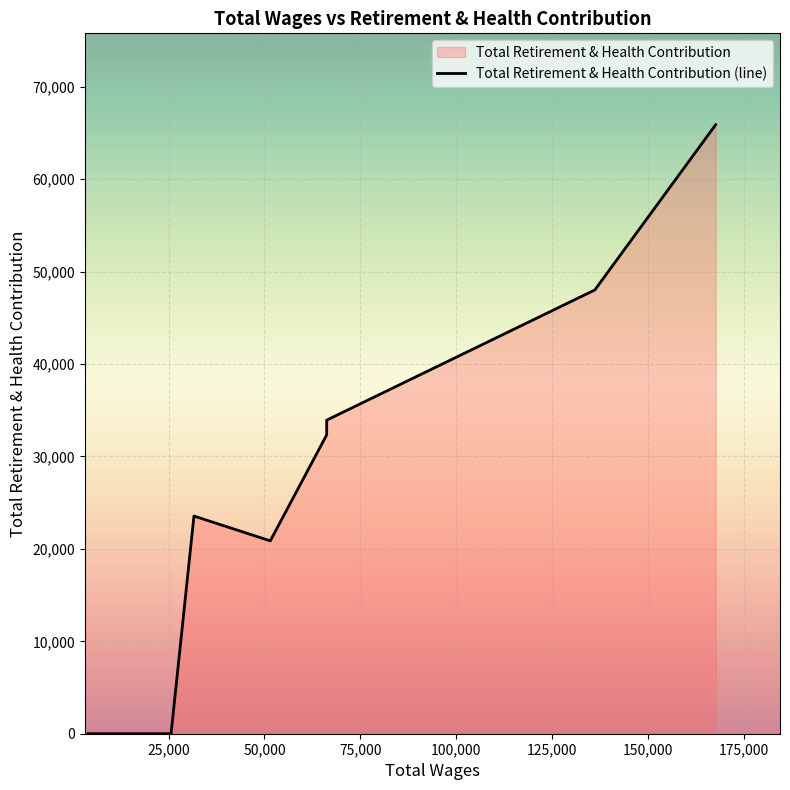

What is the difference between the maximum and minimum values?

65904